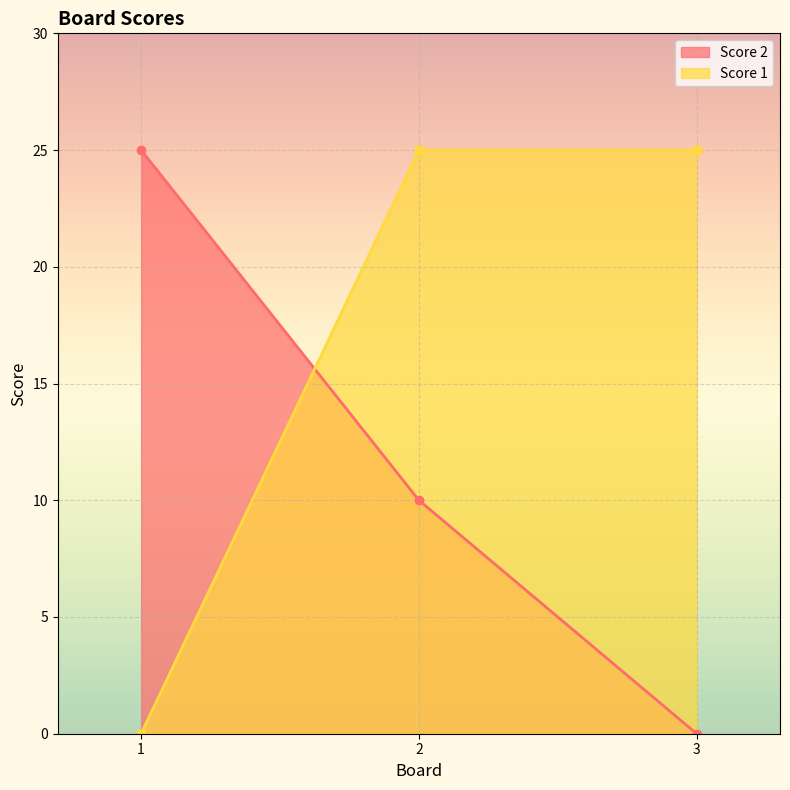

Which series has the widest spread of values?

Score 2